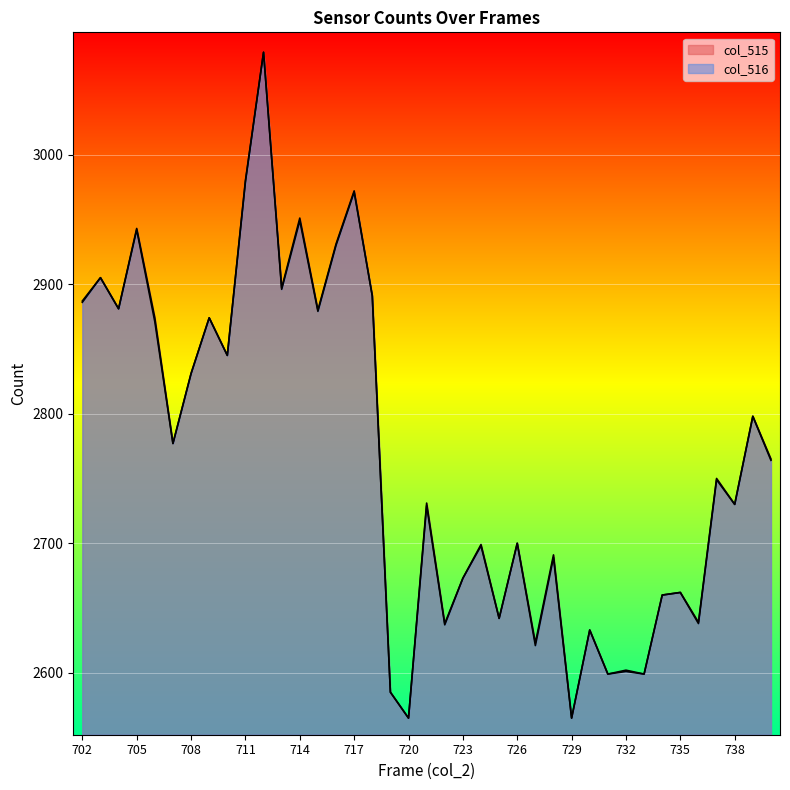

What is the difference between the maximum and minimum values in the col_516 series?

514